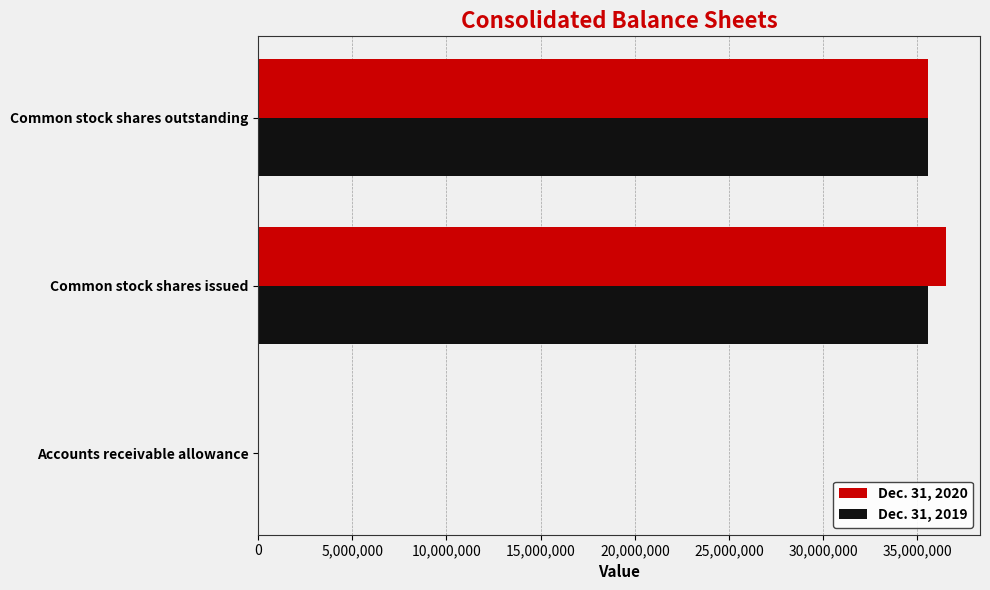

The Dec. 31, 2020 series shows 8818023 at Common stock shares issued. True or false?

False